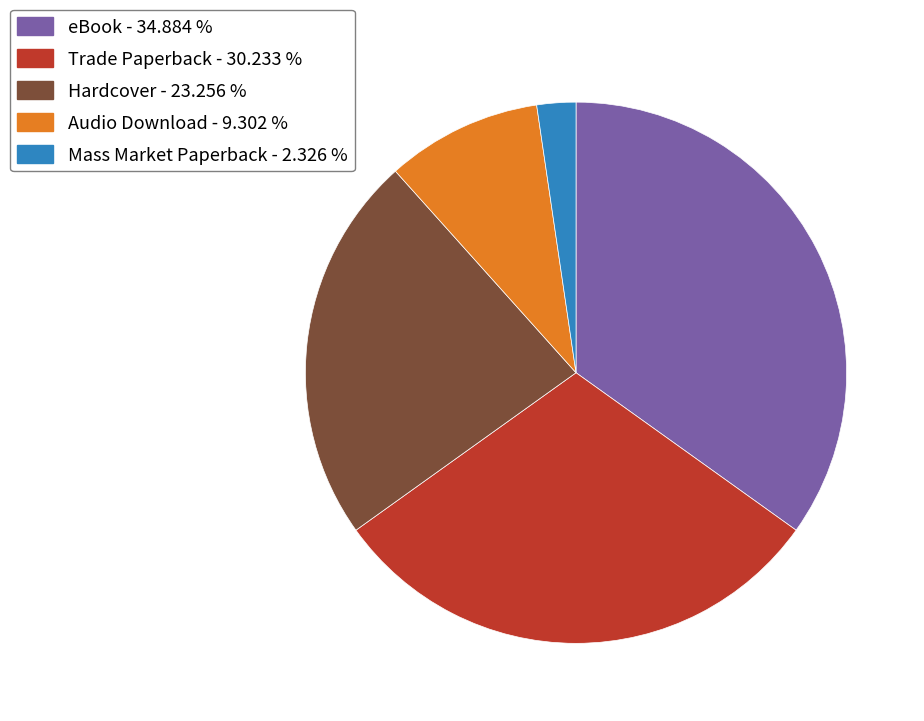

Is eBook - 34.884 % the majority of the pie?

No